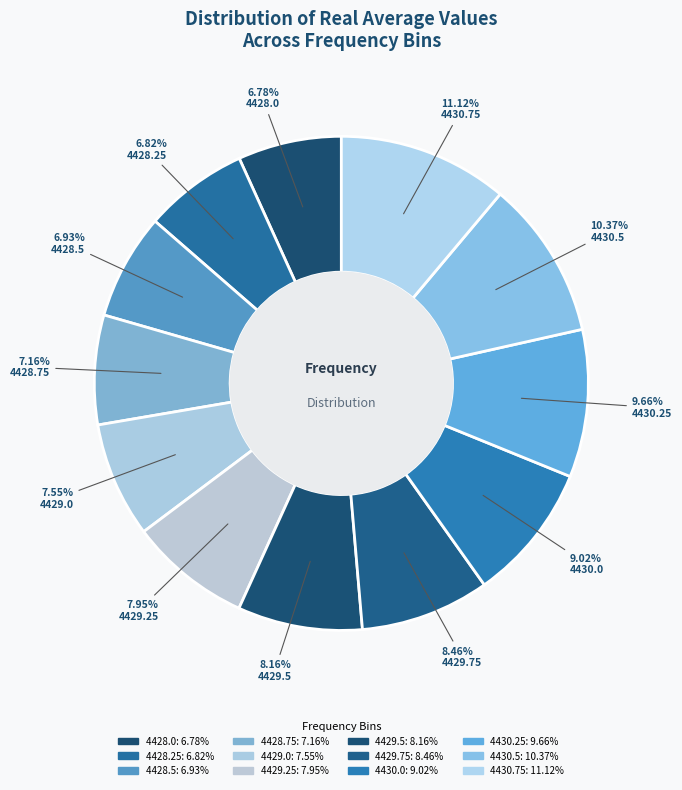

What is the smallest slice in the pie chart?

4428.0